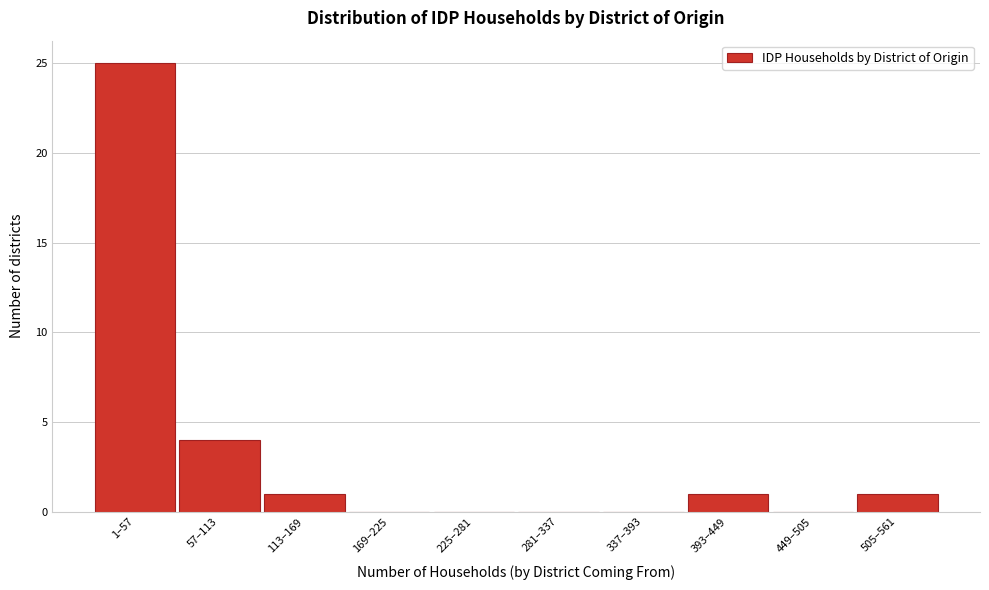

Reading right to left, transcribe all the data shown in this chart.

505–561=1	449–505=0	393–449=1	337–393=0	281–337=0	225–281=0	169–225=0	113–169=1	57–113=4	1–57=25